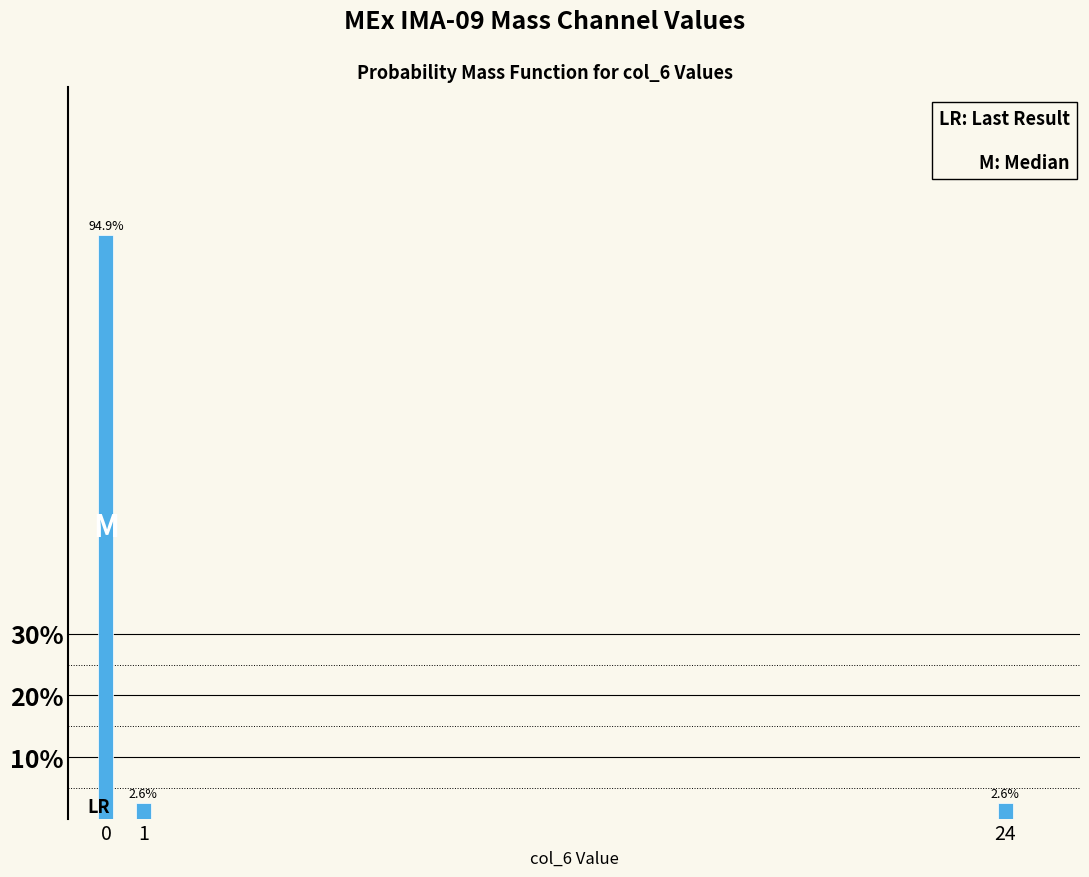

Reading right to left, what are all the values shown in this chart?

2.6	2.6	94.9